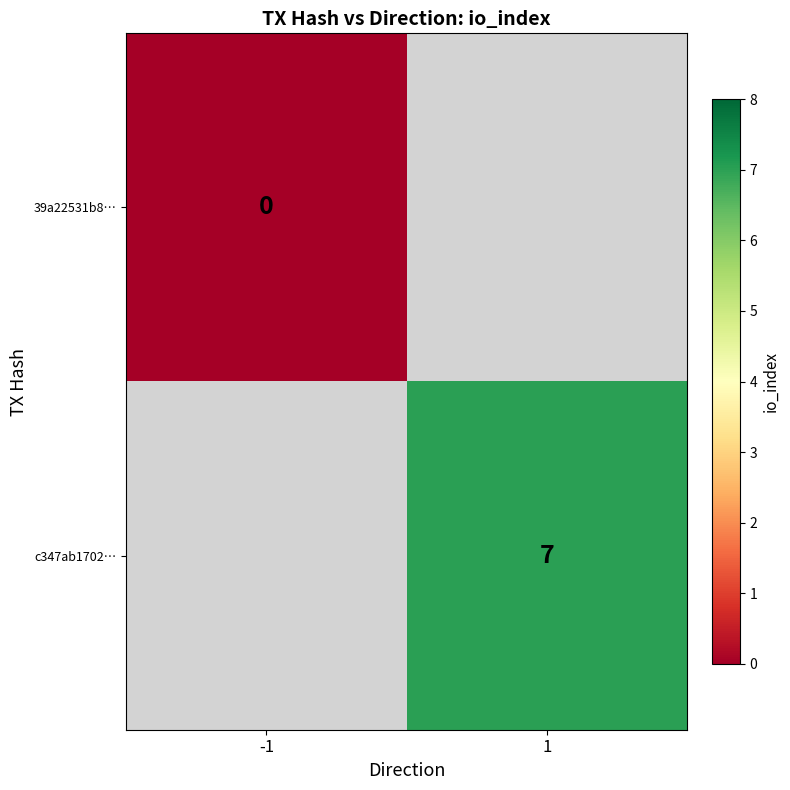

How many data points does each series have?

2